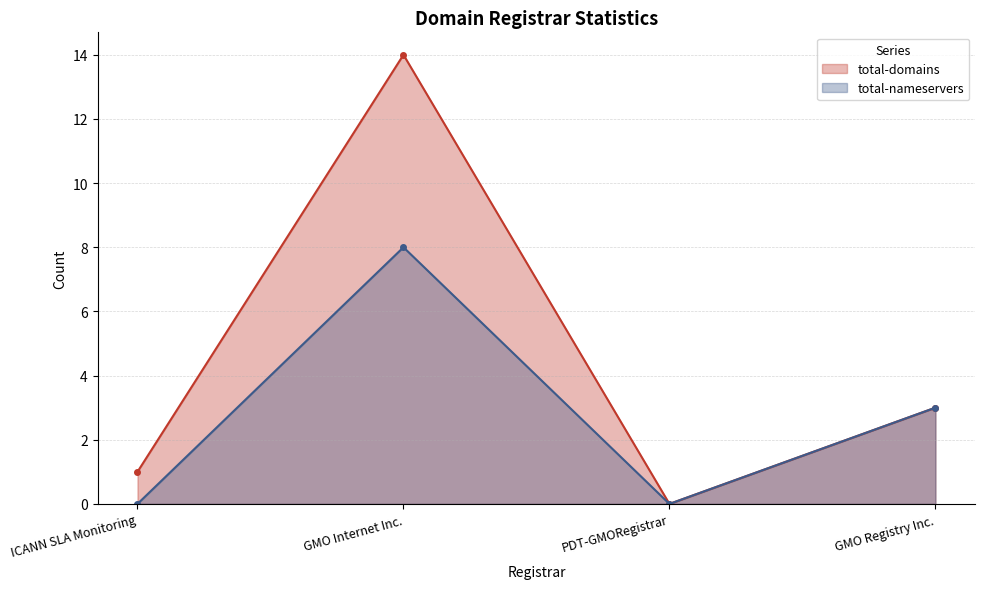

How many values in total-nameservers are above zero?

2